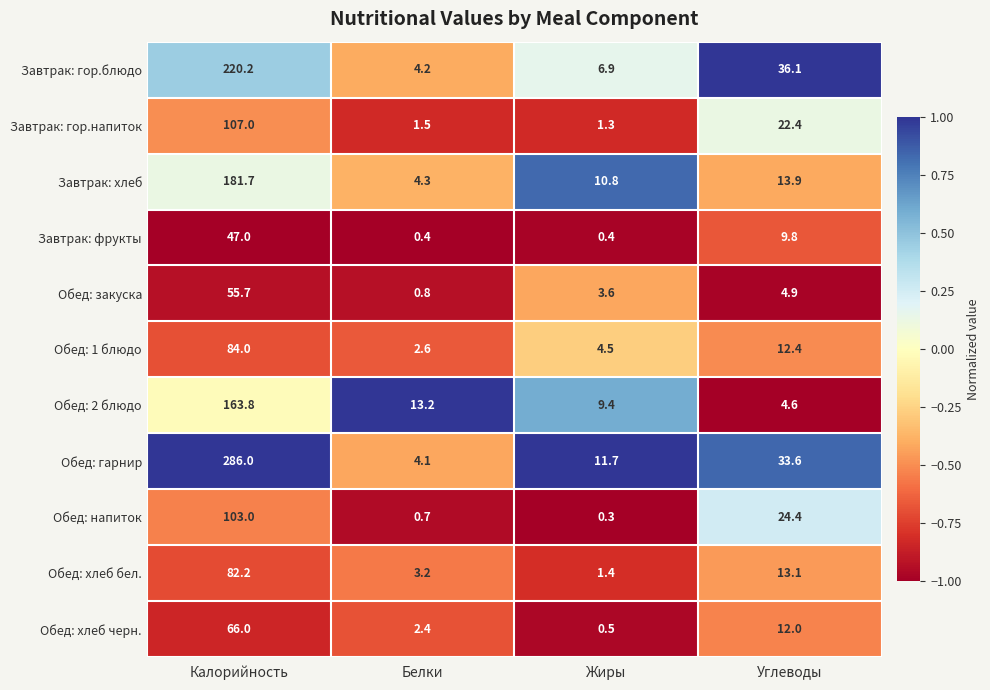

The value of Обед: хлеб бел. at Углеводы is 13.1. True or false?

True